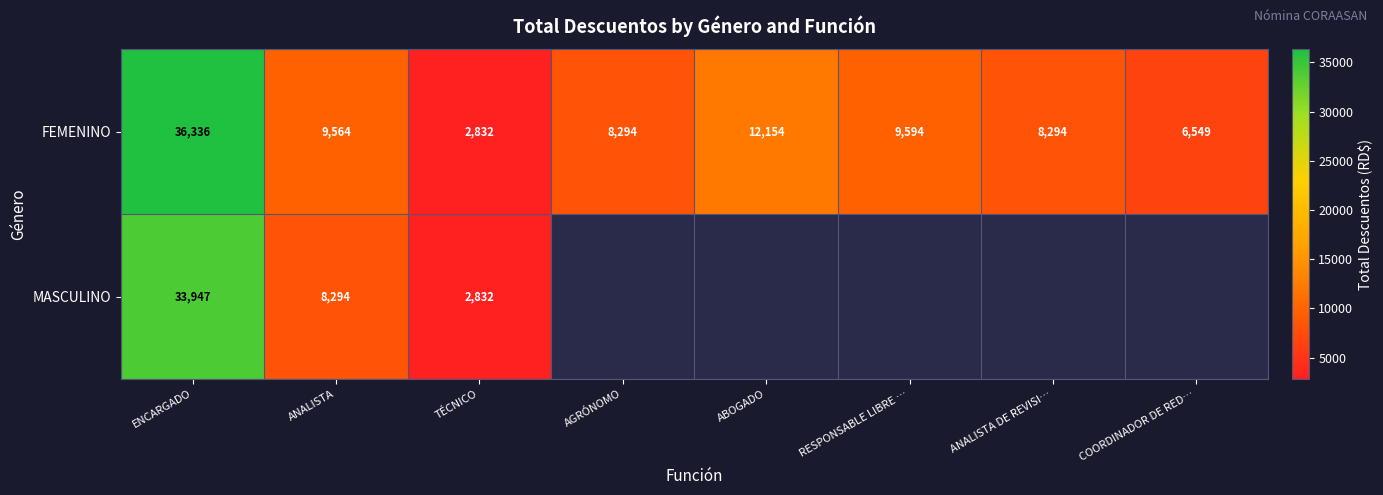

The FEMENINO series shows 3809 at RESPONSABLE LIBRE …. True or false?

False